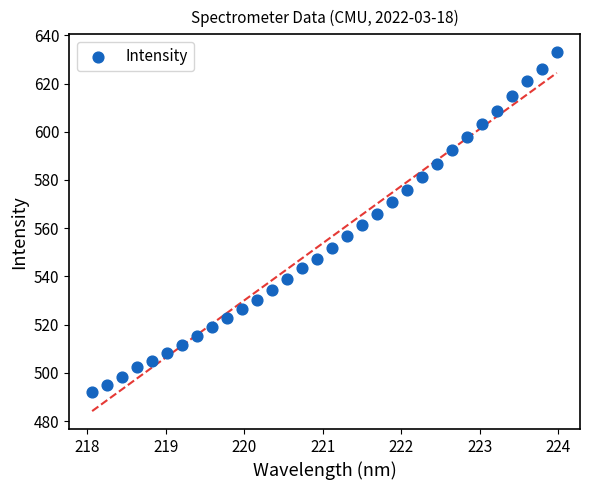

What is the range of X values (max minus min)?

5.9